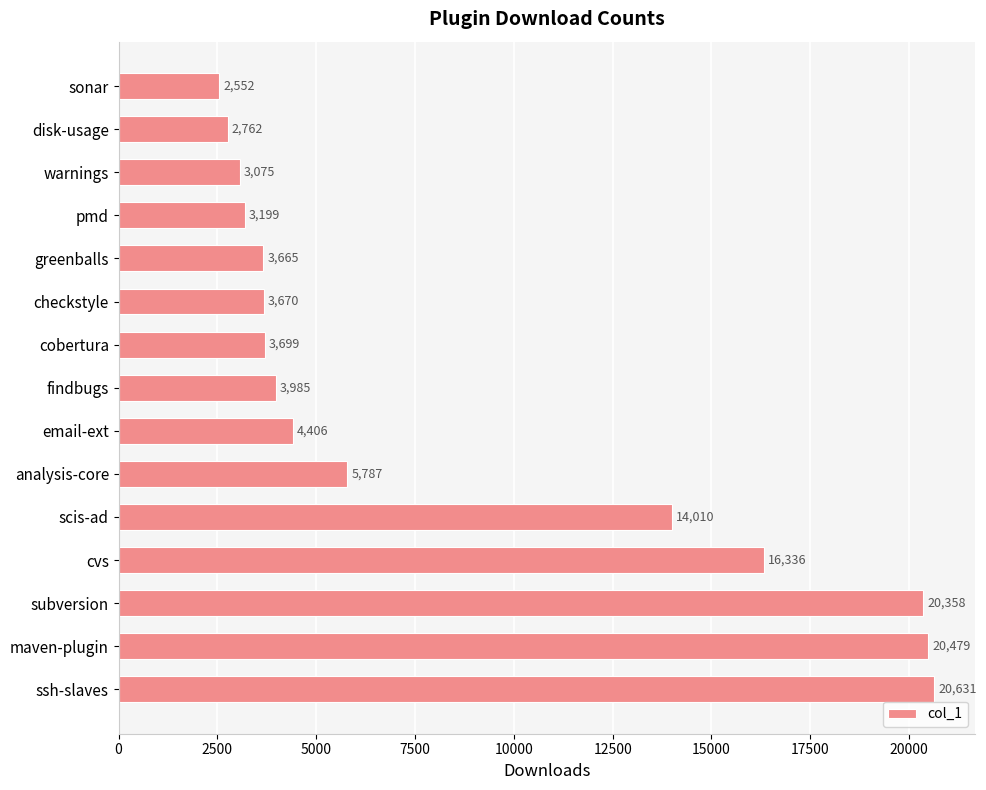

At which label is the value closest to 11591?

scis-ad